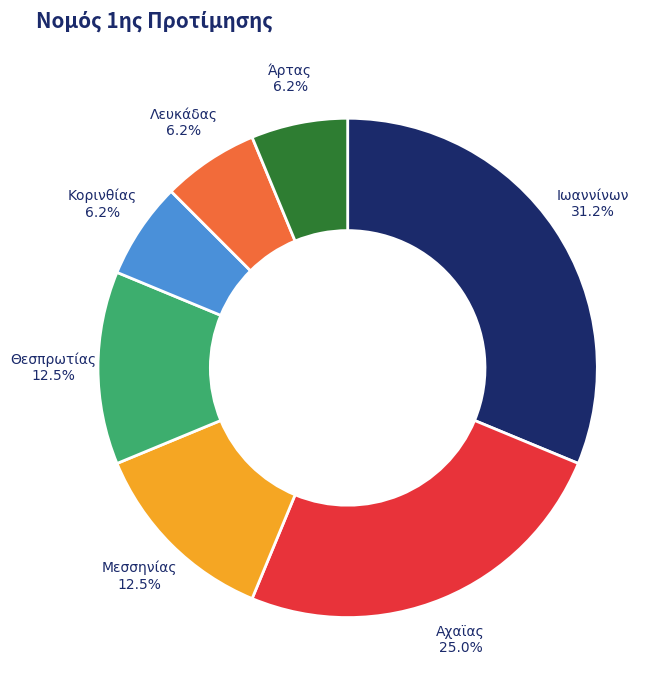

Does any single category account for the majority?

No